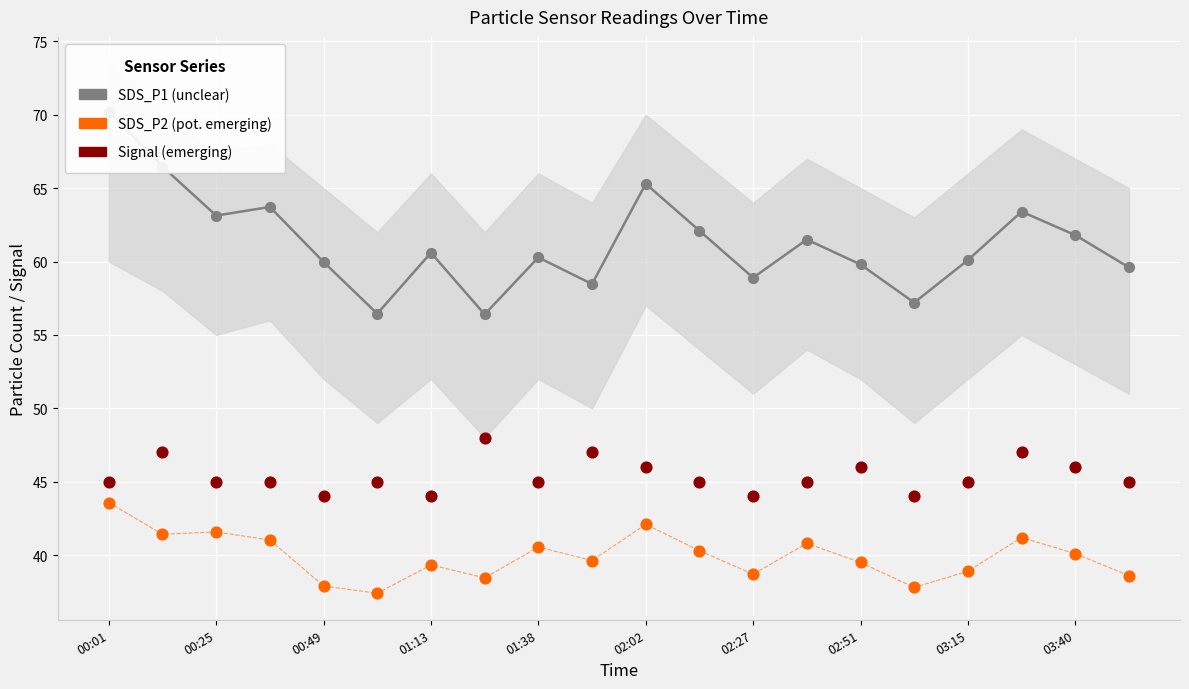

At how many categories does at least one series exceed 52?

20